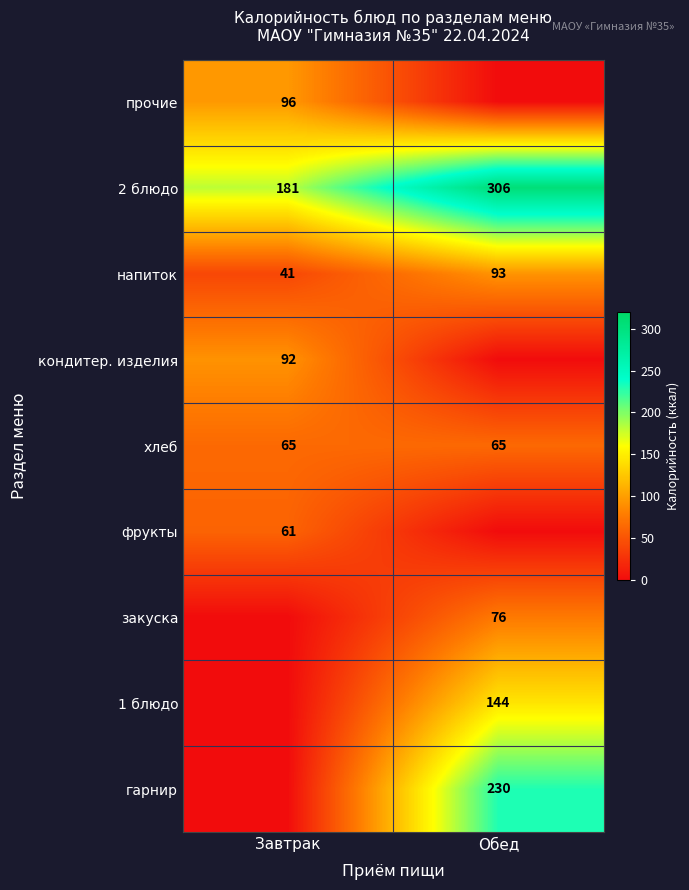

The value of хлеб at Завтрак is 65. True or false?

True